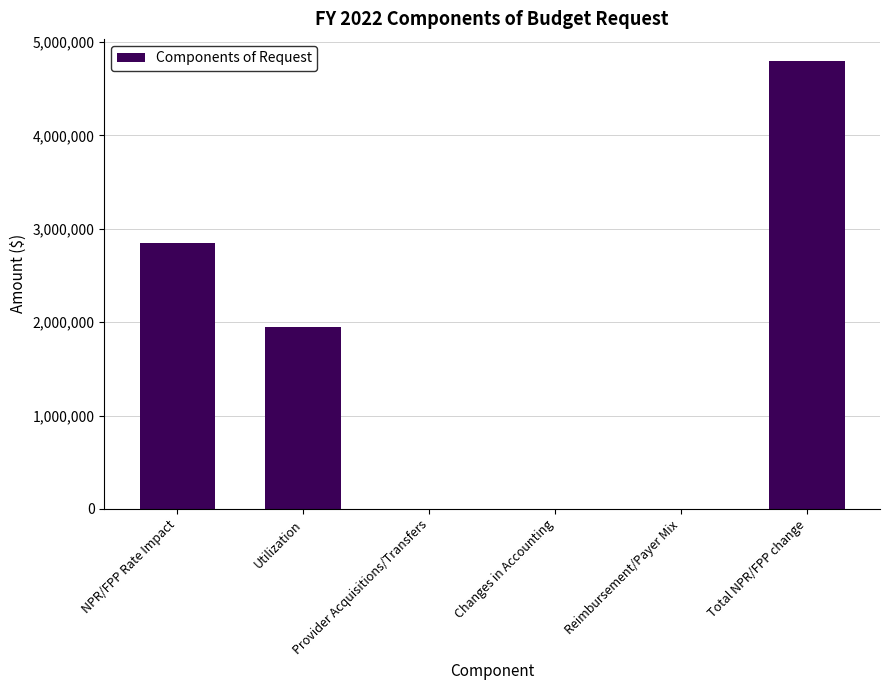

Which has a higher value, Utilization or Changes in Accounting?

Utilization